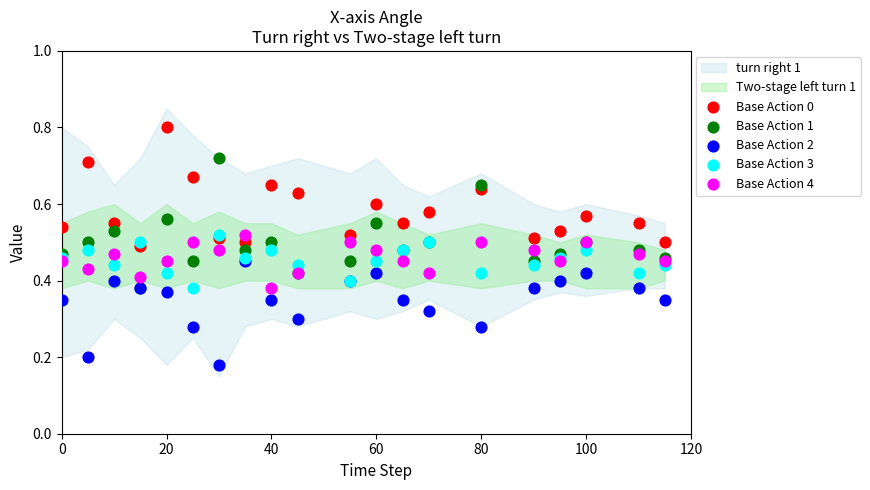

Which series contains the highest Y value?

Base Action 0